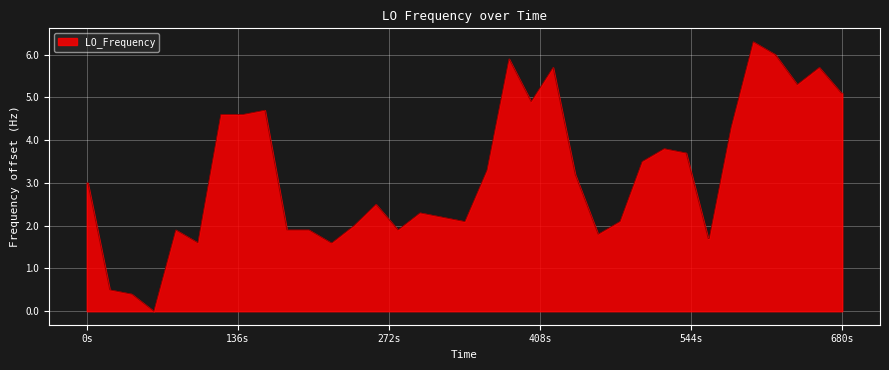

What is the maximum value shown in the chart?

6.3